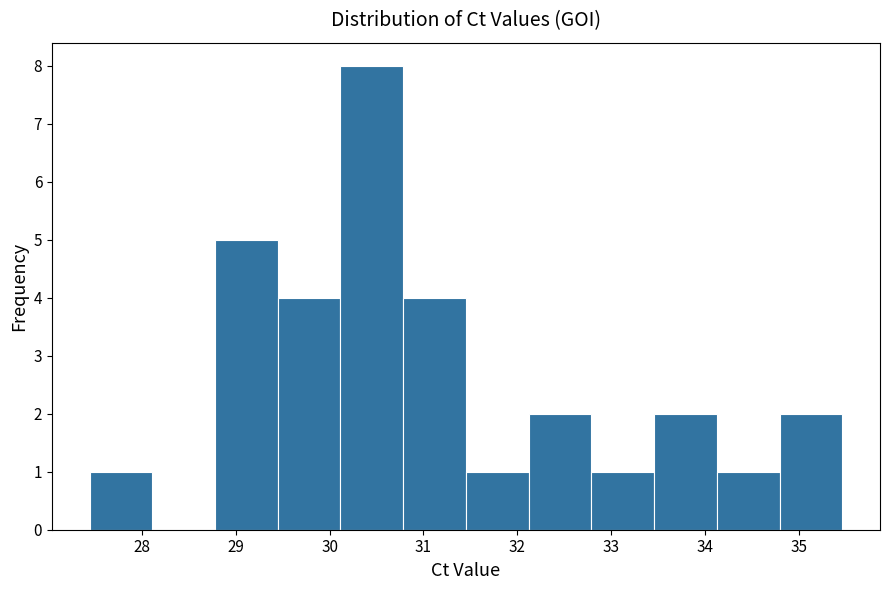

How tall is the bar that spans 34.1 to 34.8 on the x-axis? Neither the bar edges nor the heights are printed on the chart, so give them approximately, as read against the axes.

1